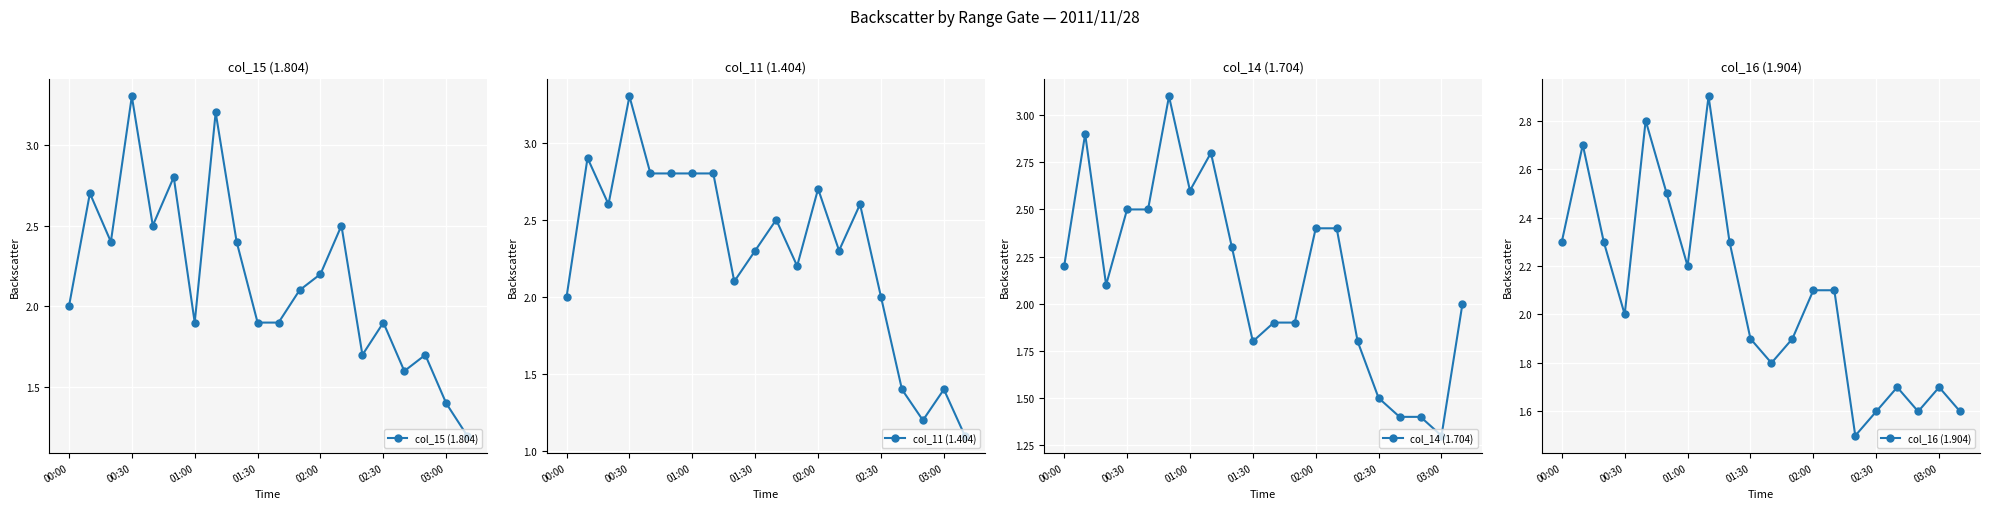

At how many categories does at least one series exceed 1?

20